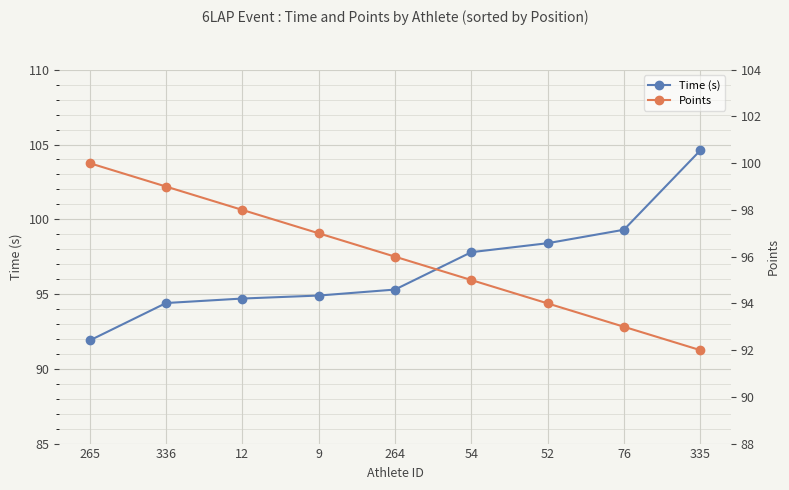

The Time (s) series shows 143.2 at 264. True or false?

False